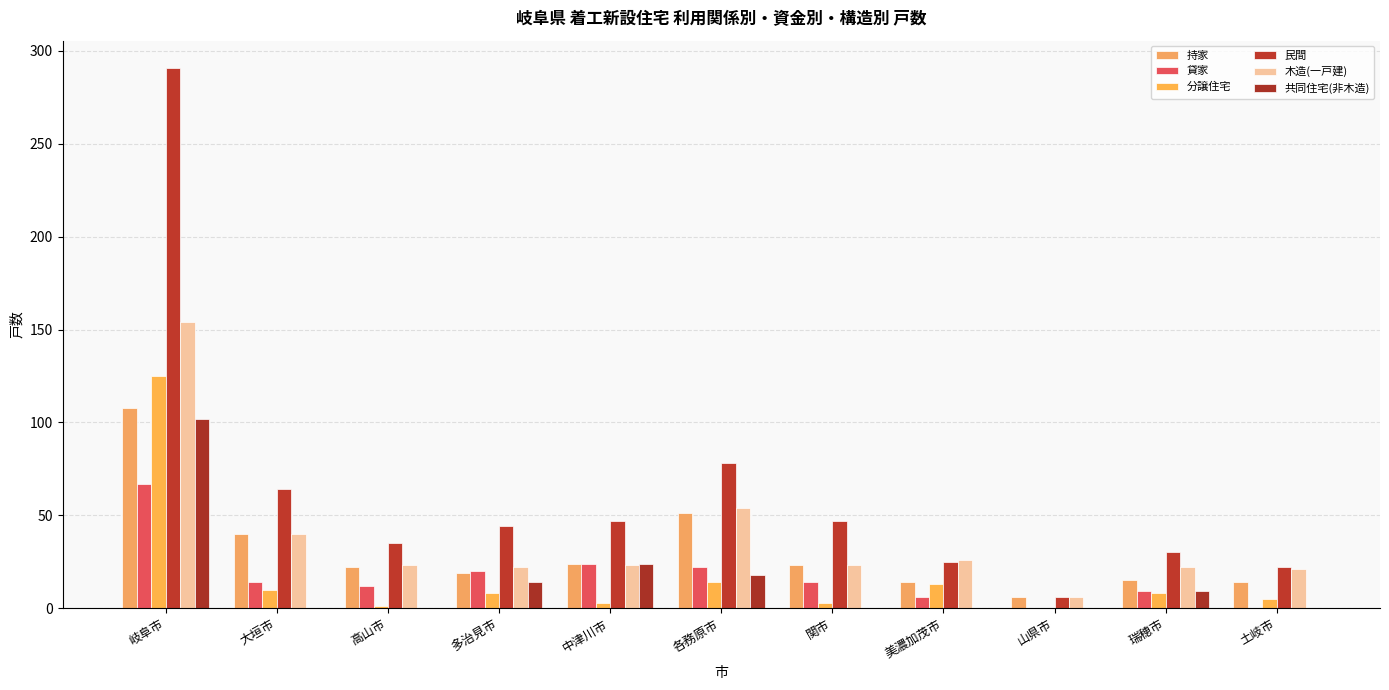

Count the number of categories in the chart.

11